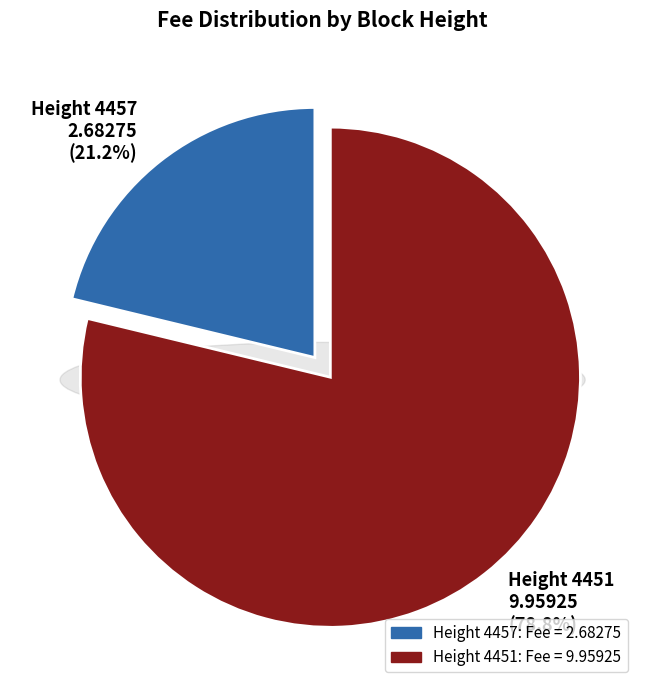

To the nearest percent, what percentage of the pie is Height 4457?

21%